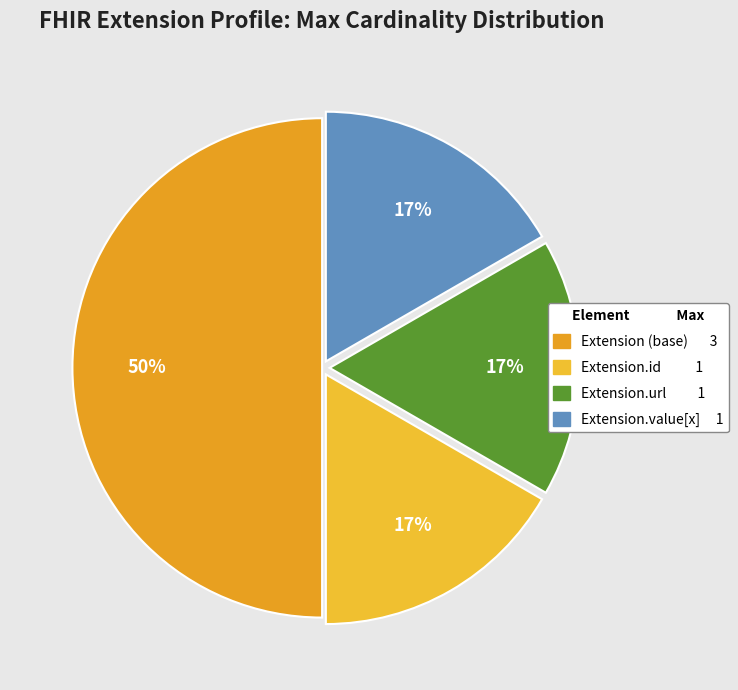

Count the number of slices in the pie.

4